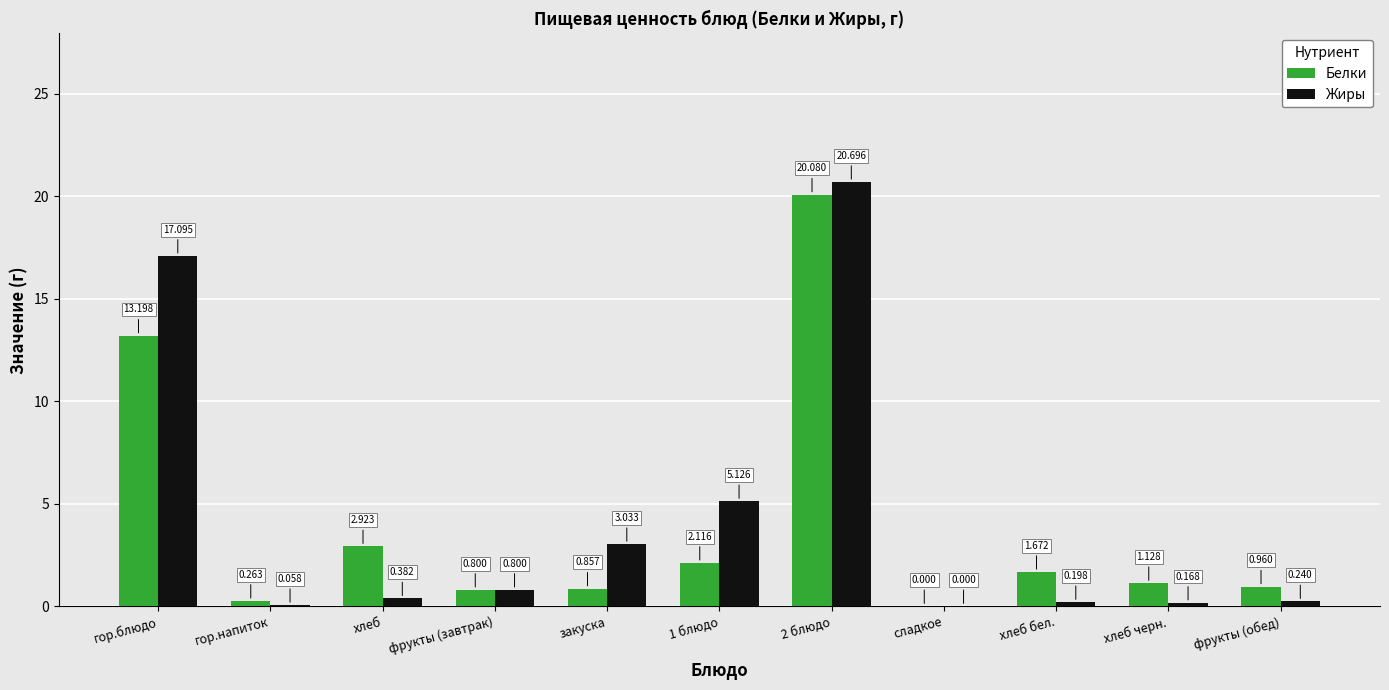

Which series changed the most between 2 блюдо and фрукты (обед)?

Жиры